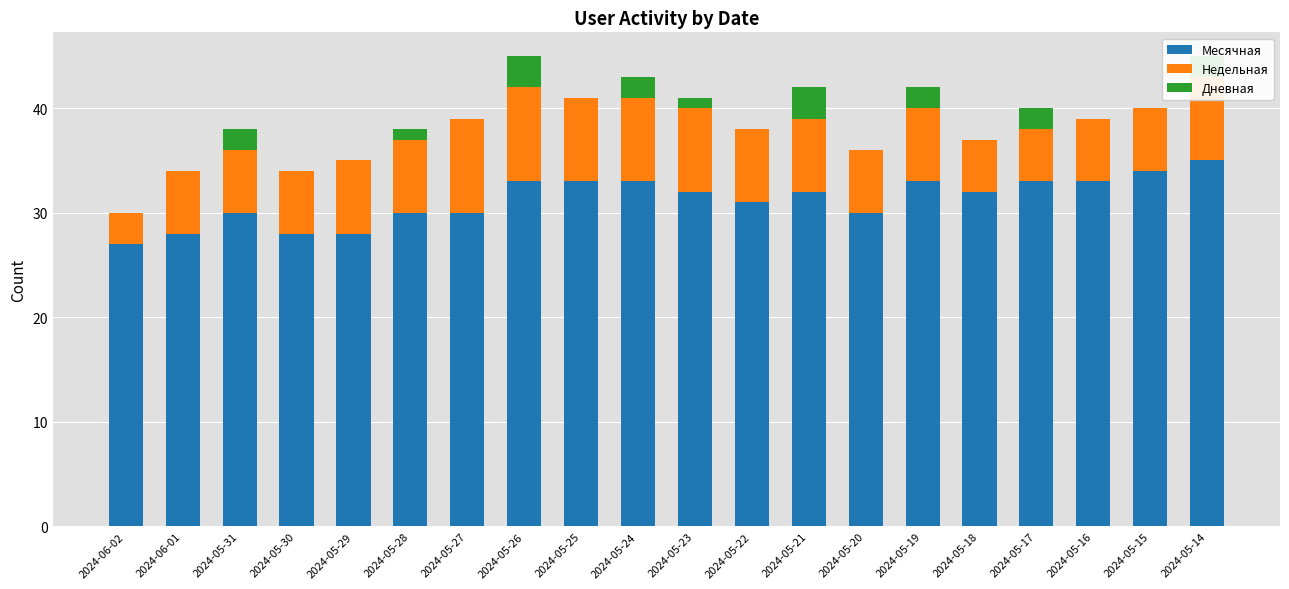

What is the total value across all series at 2024-06-01?

34